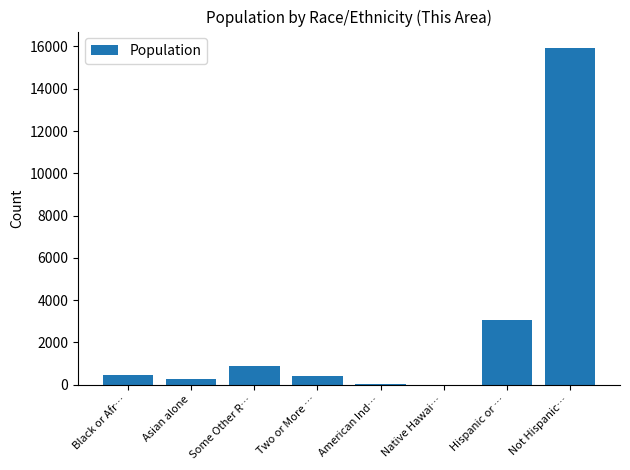

How many series are shown in this chart?

1